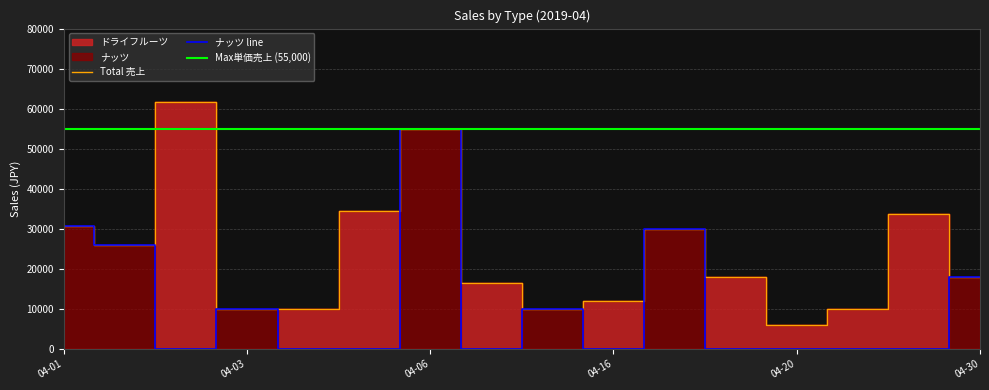

Reading left to right, what are all the values shown in this chart?

30600	26000	0	10000	0	0	55000	0	10000	0	30000	0	0	0	0	18000